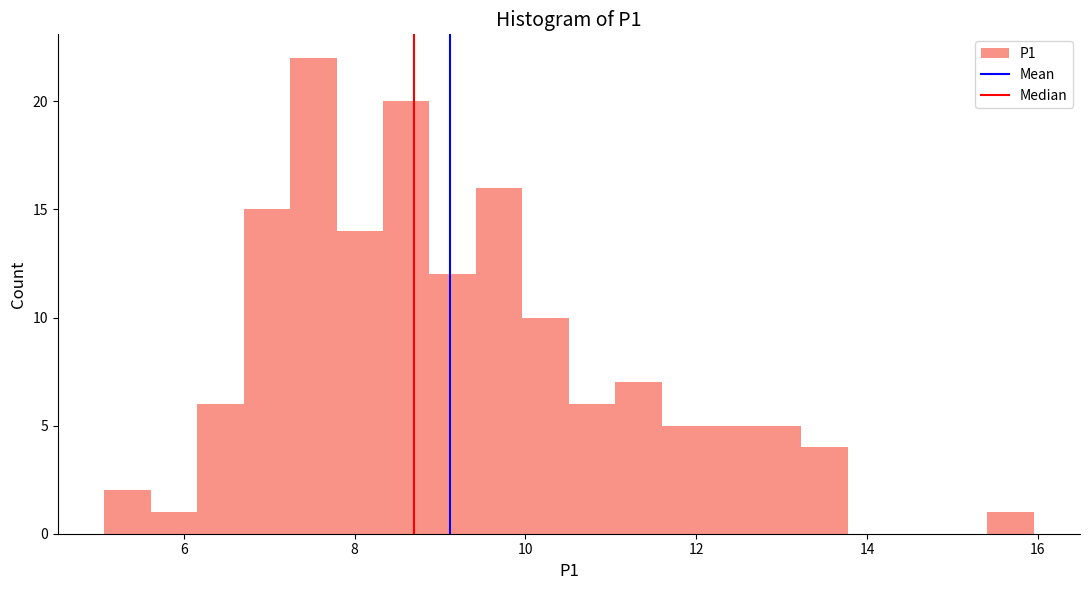

Read against the x-axis, roughly where is the centre of the tallest bar?

7.6